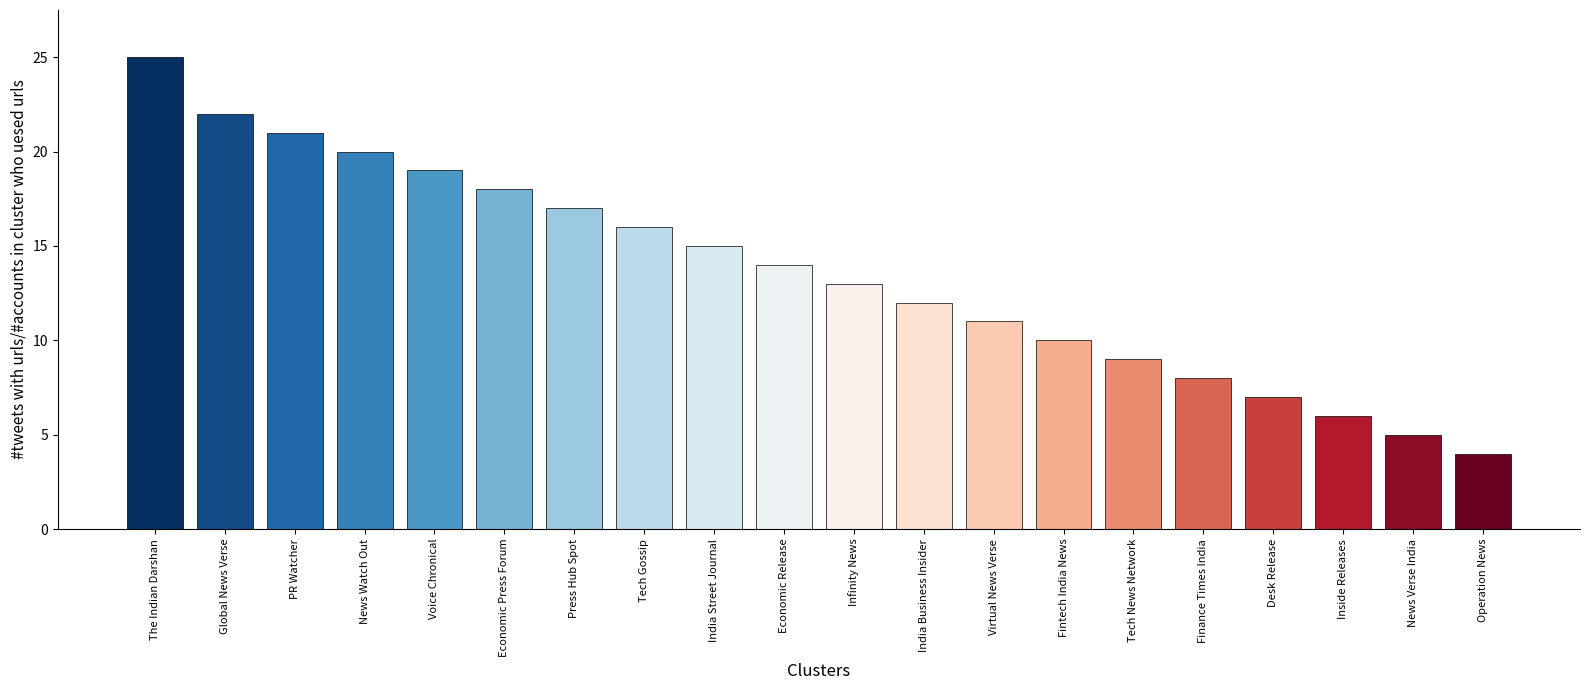

What is the ratio of the value at India Business Insider to the value at Desk Release?

1.7